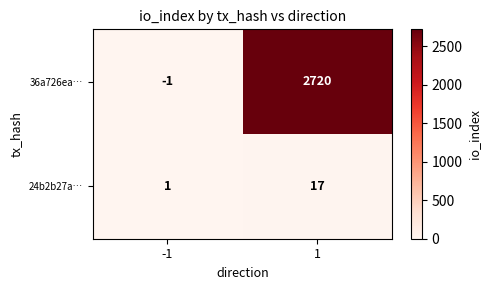

At -1, list the series in order from largest to smallest.

24b2b27a…, 36a726ea…